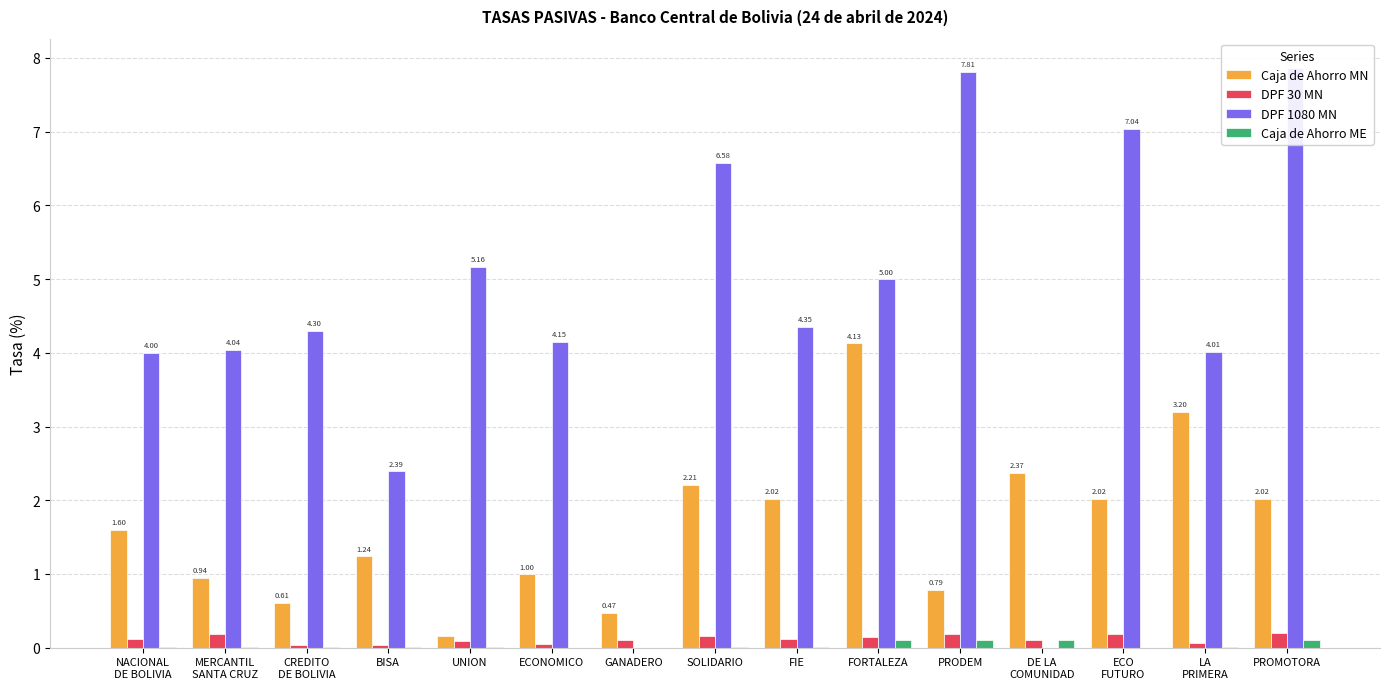

Which series has the largest total across all categories?

DPF 1080 MN